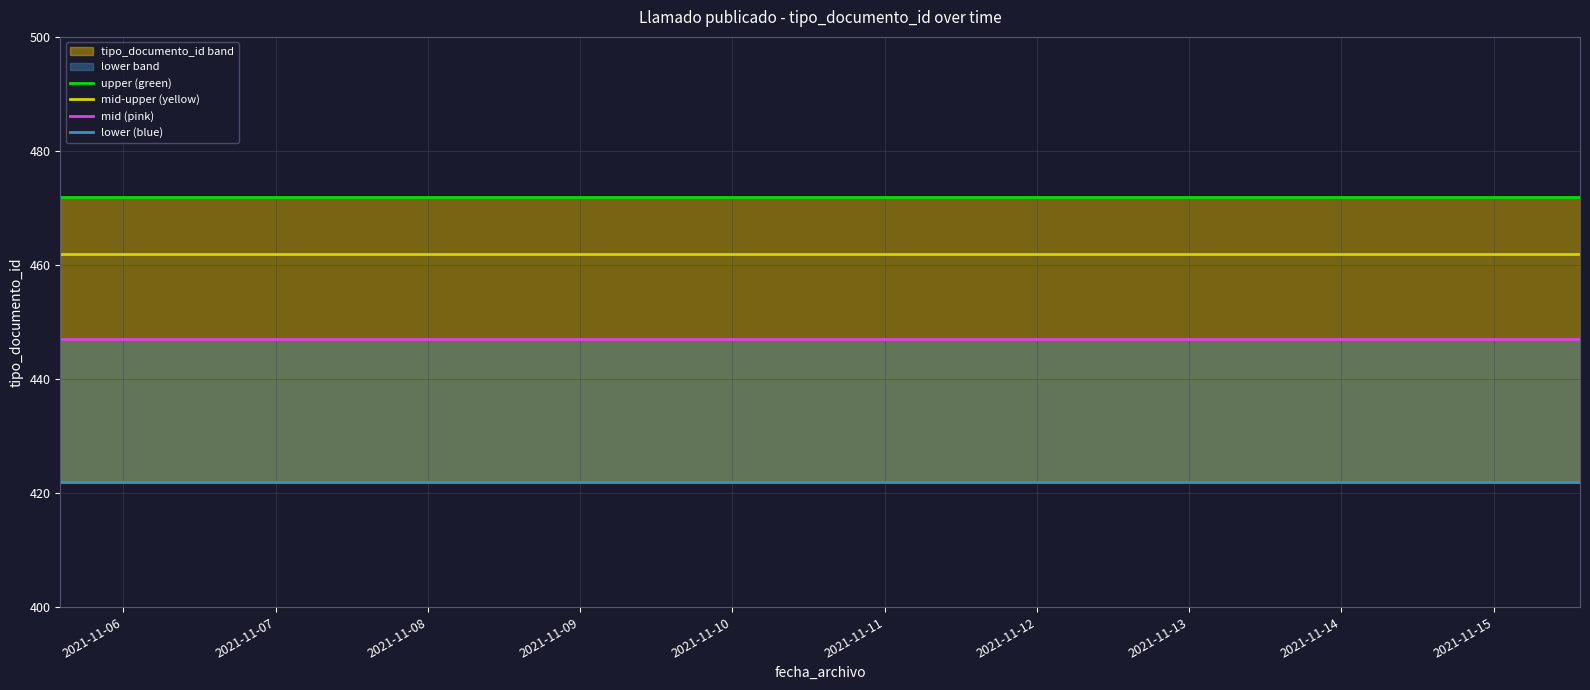

At which label does mid (pink) reach its minimum?

2021-11-06